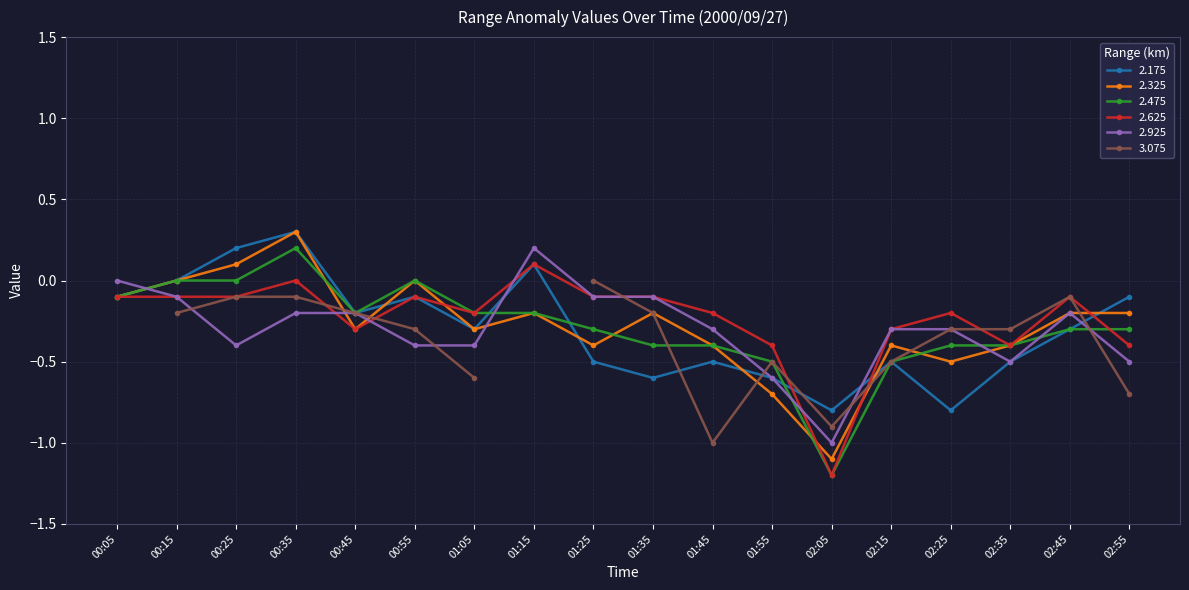

Which series changed the most between 01:55 and 02:55?

2.175